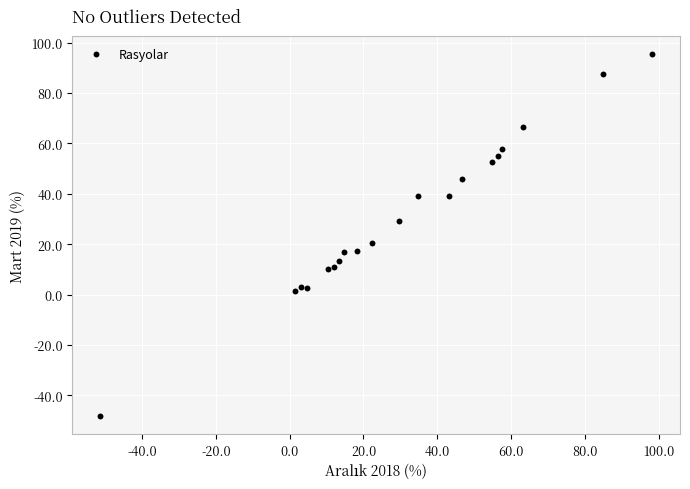

What Y value in the scatter plot is closest to 23?

20.4